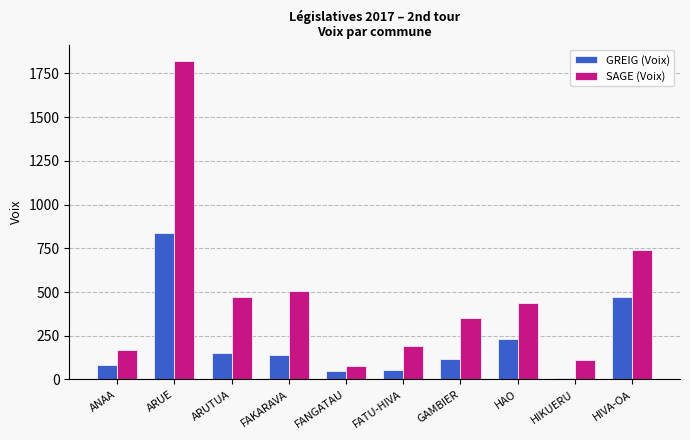

Reading right to left, transcribe all the data shown in this chart.

GREIG (Voix): HIVA-OA=474	HIKUERU=7	HAO=234	GAMBIER=115	FATU-HIVA=56	FANGATAU=46	FAKARAVA=138	ARUTUA=152	ARUE=838	ANAA=81
SAGE (Voix): HIVA-OA=740	HIKUERU=114	HAO=435	GAMBIER=353	FATU-HIVA=189	FANGATAU=76	FAKARAVA=504	ARUTUA=474	ARUE=1824	ANAA=167